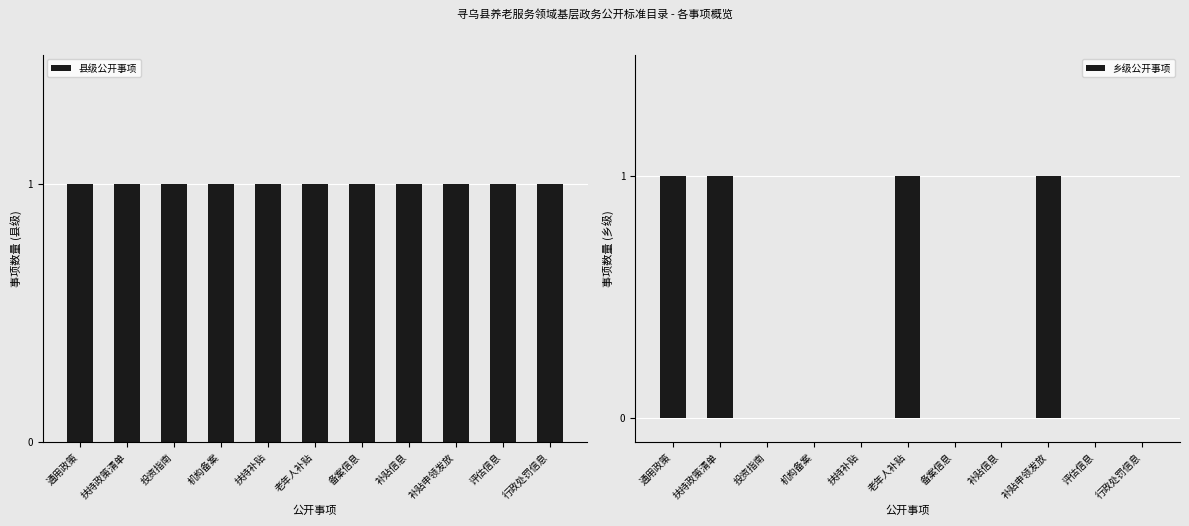

At which label does 乡级公开事项 reach its peak?

通用政策